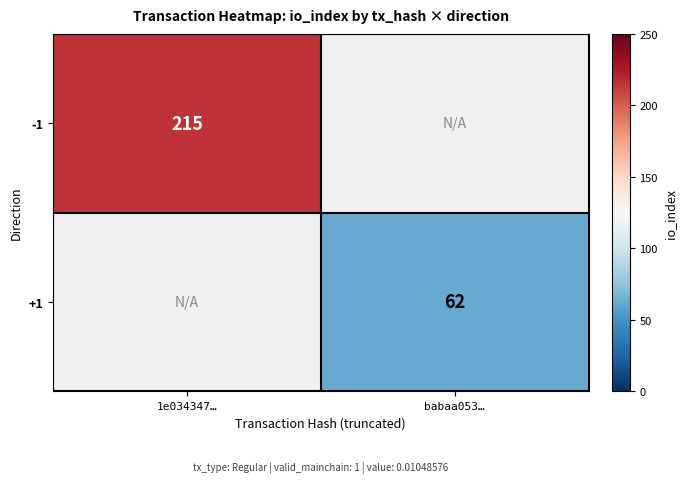

Which label corresponds to the largest value in the chart?

1e034347…